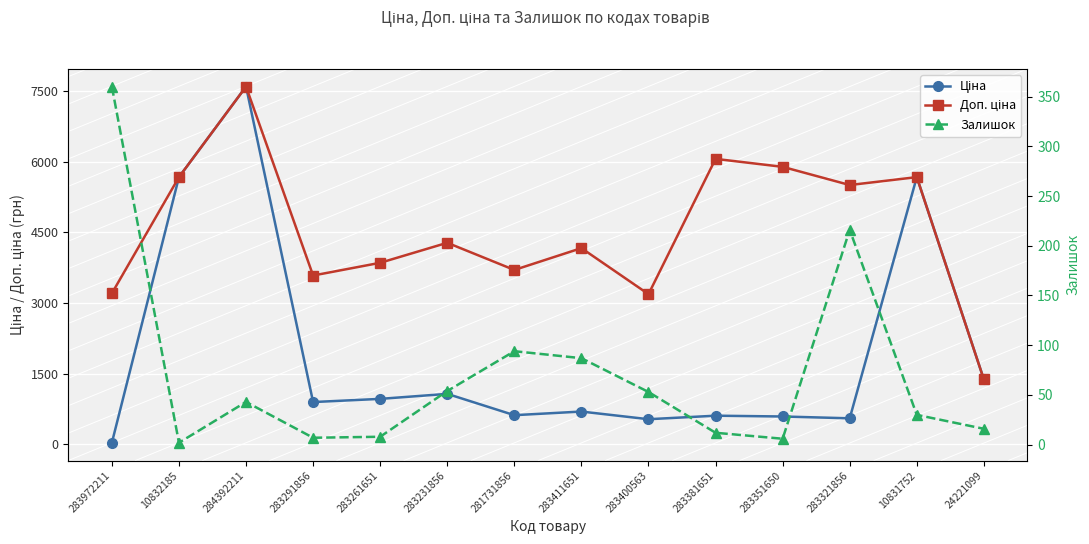

Reading right to left, transcribe all the data shown in this chart.

Ціна: 1375.4	5673.8	550.6	589.2	606.1	531.3	694.3	617.0	1069.8	963.5	895.9	7596.5	5673.8	32.0
Доп. ціна: 1375.0	5673.8	5505.8	5892.2	6061.2	3187.6	4165.6	3701.9	4279.1	3854.0	3583.6	7596.5	5673.8	3205.0
Залишок: 16.0	30.0	216.0	6.0	12.0	53.0	87.0	94.0	54.0	8.0	7.0	43.0	2.0	360.0